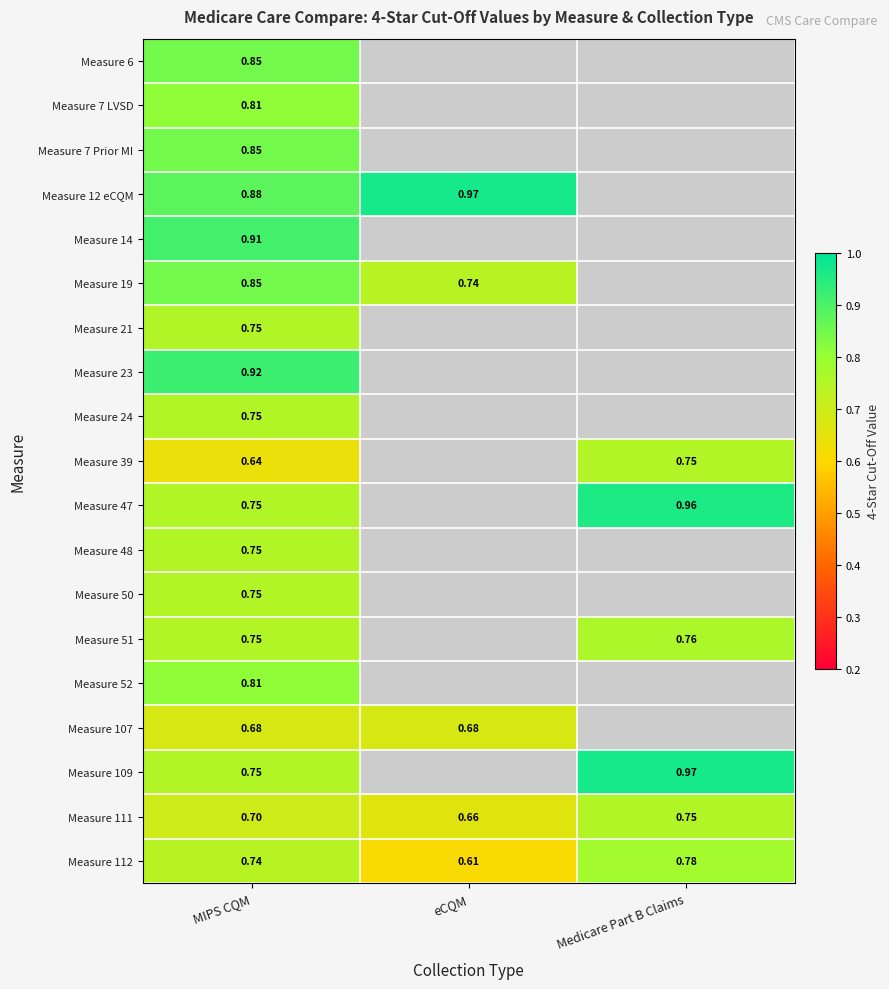

Is the value of Measure 14 at MIPS CQM greater than the value of Measure 112 at Medicare Part B Claims?

Yes